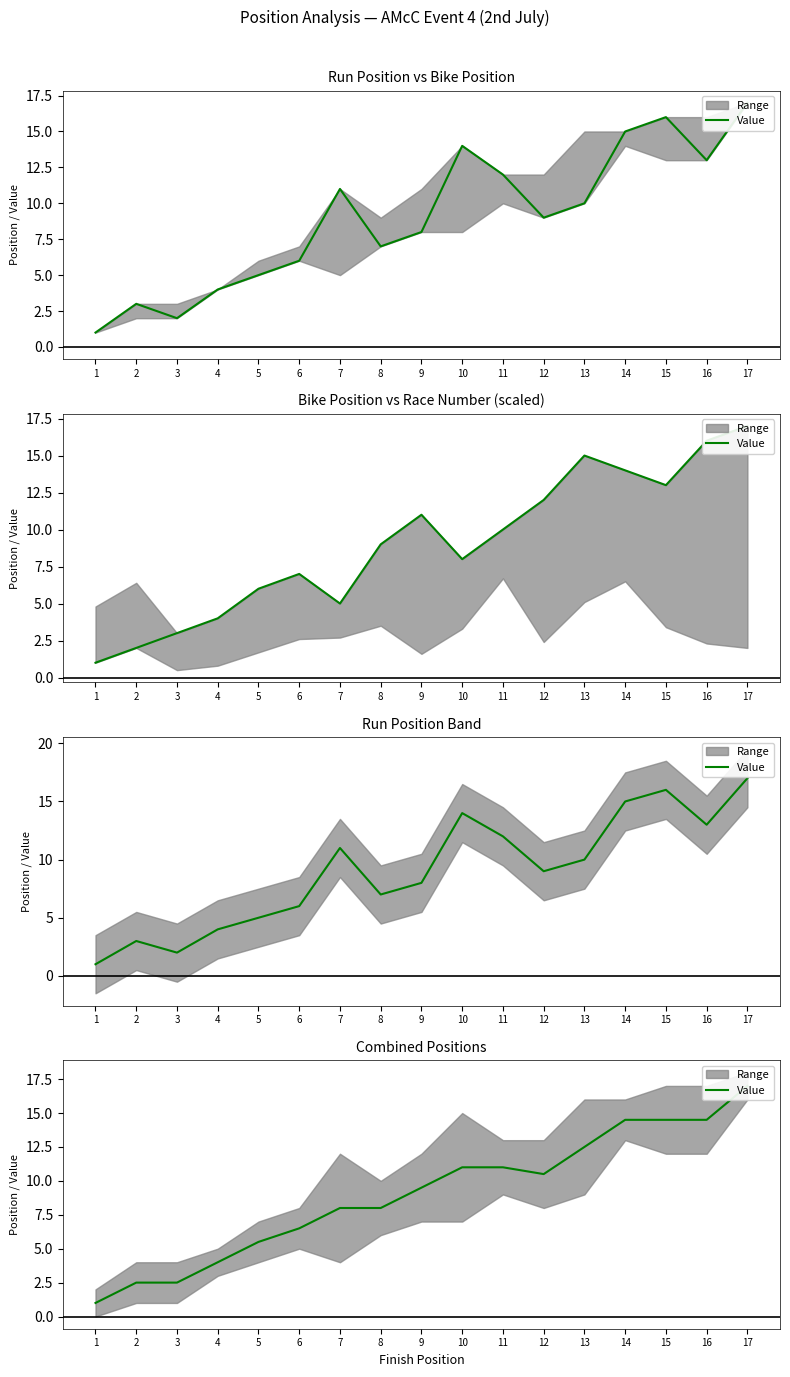

What is the minimum value shown in the chart?

1.0